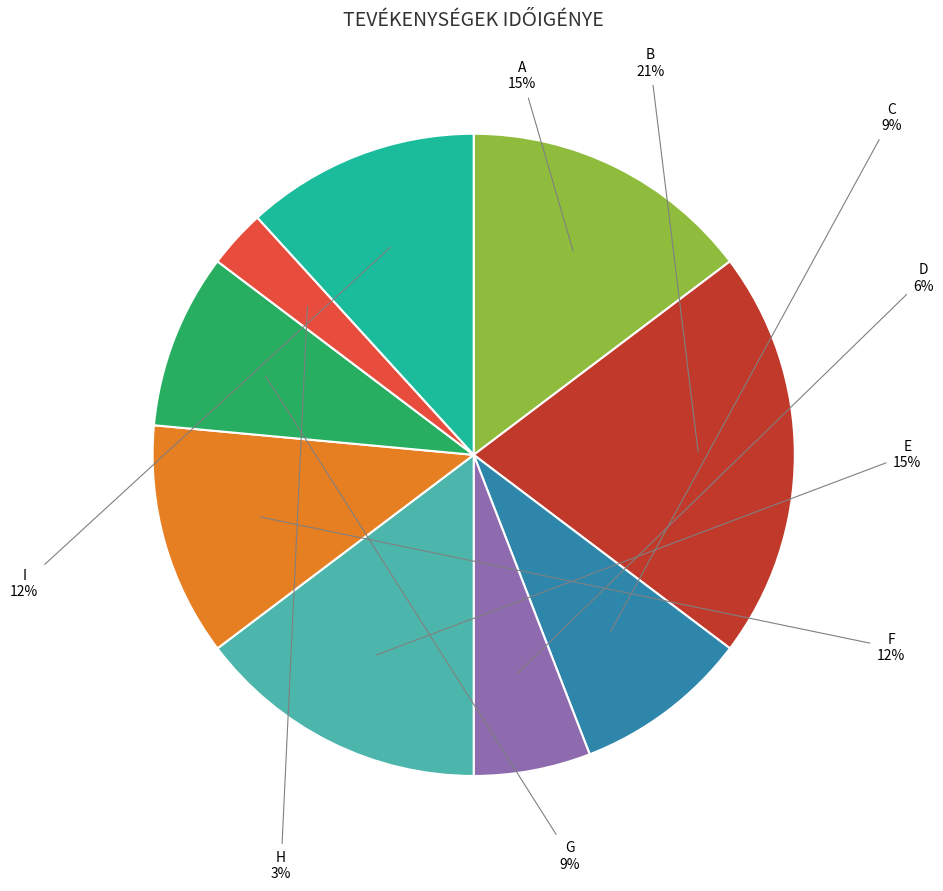

How many slices are in this pie chart?

9